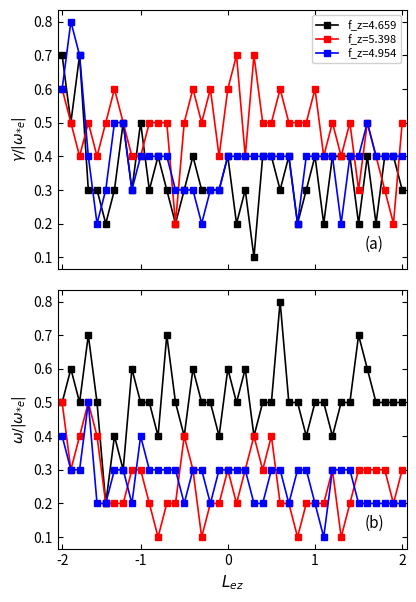

At which category does the chart reach its minimum across all series?

22